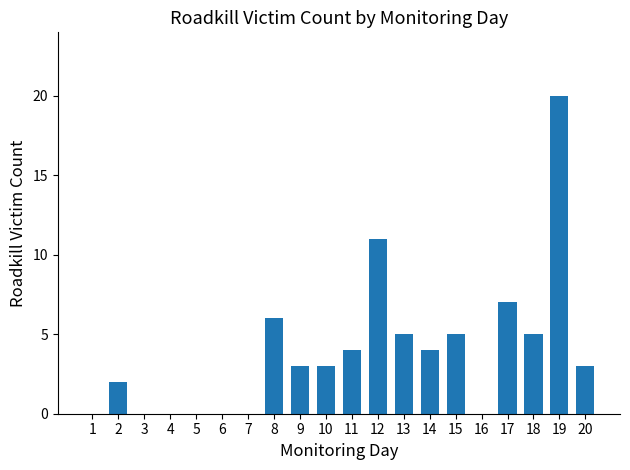

The value at 18 is 5. True or false?

True